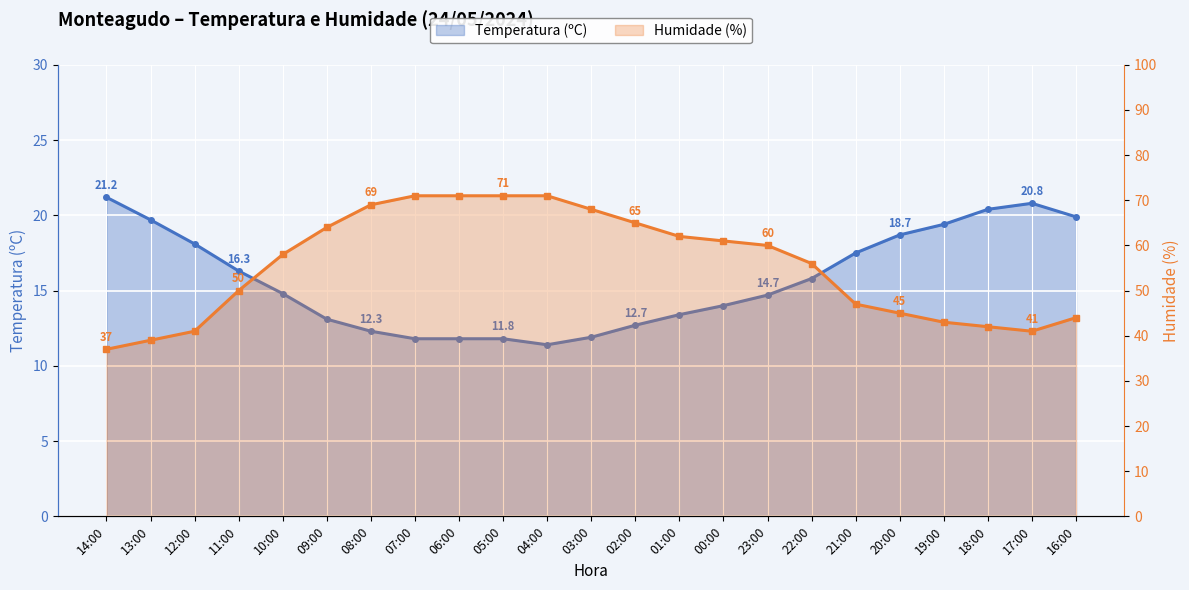

Read the Humidade (%) value at 06:00.

71.0